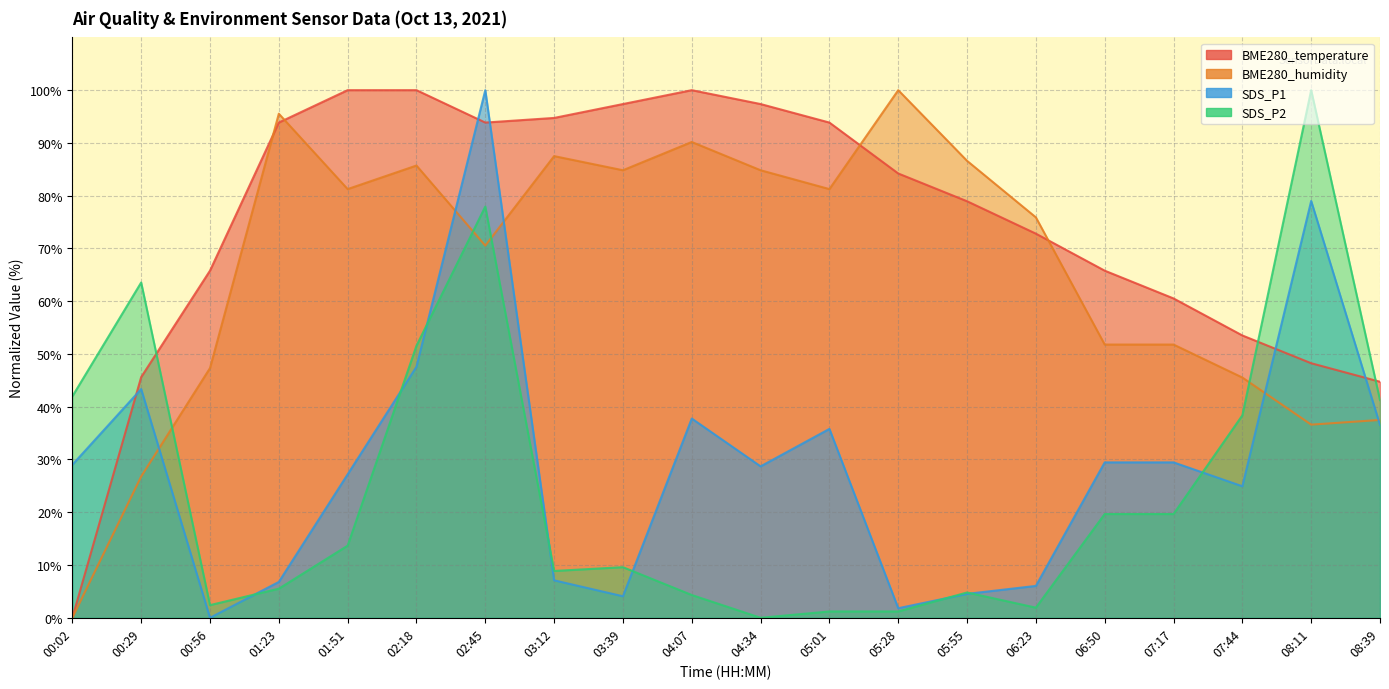

At how many categories does at least one series exceed 87?

11